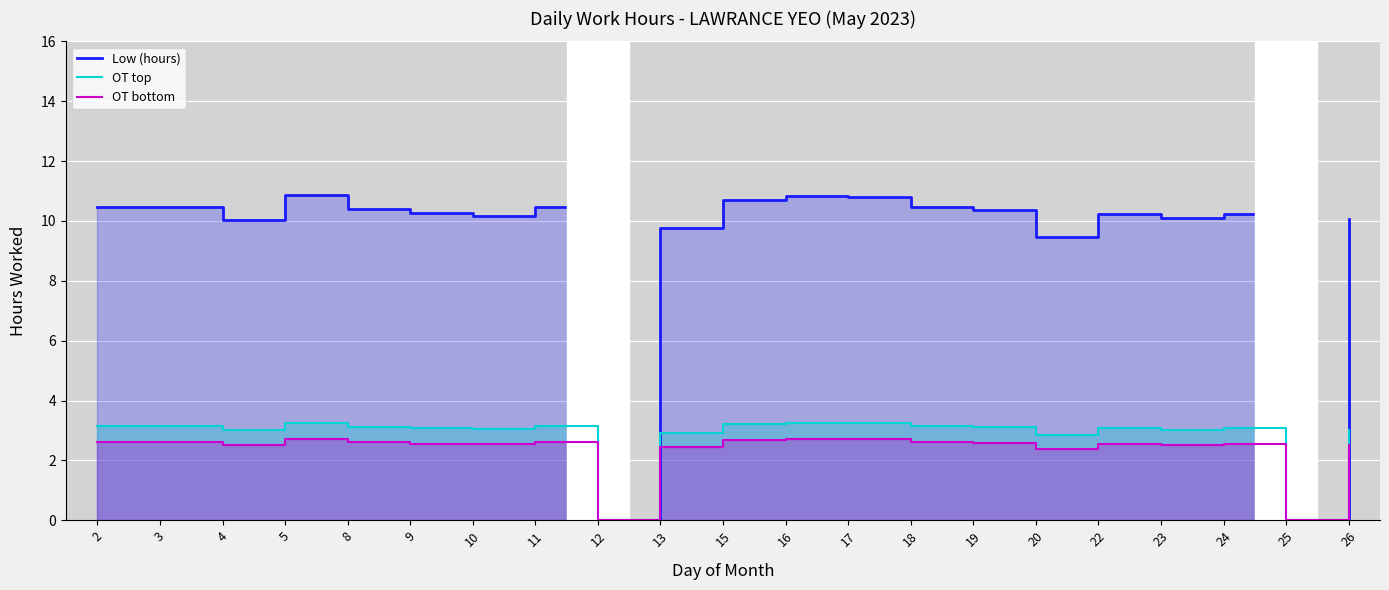

Which series has the largest range (max minus min)?

Low (hours)